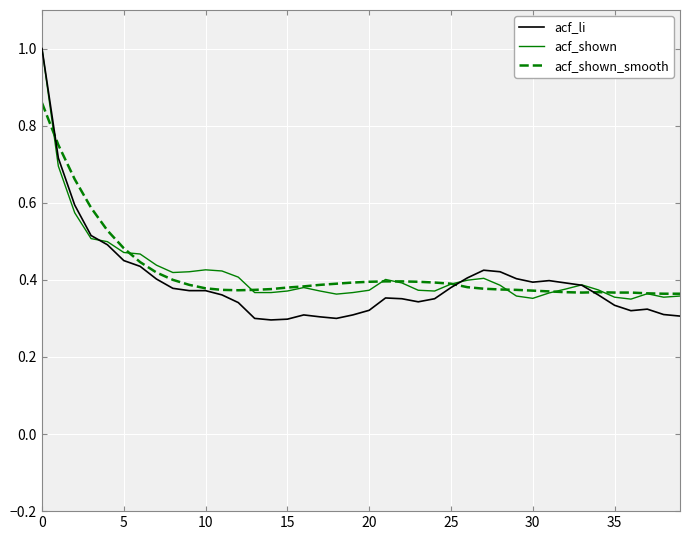

Which series has the largest range (max minus min)?

acf_li